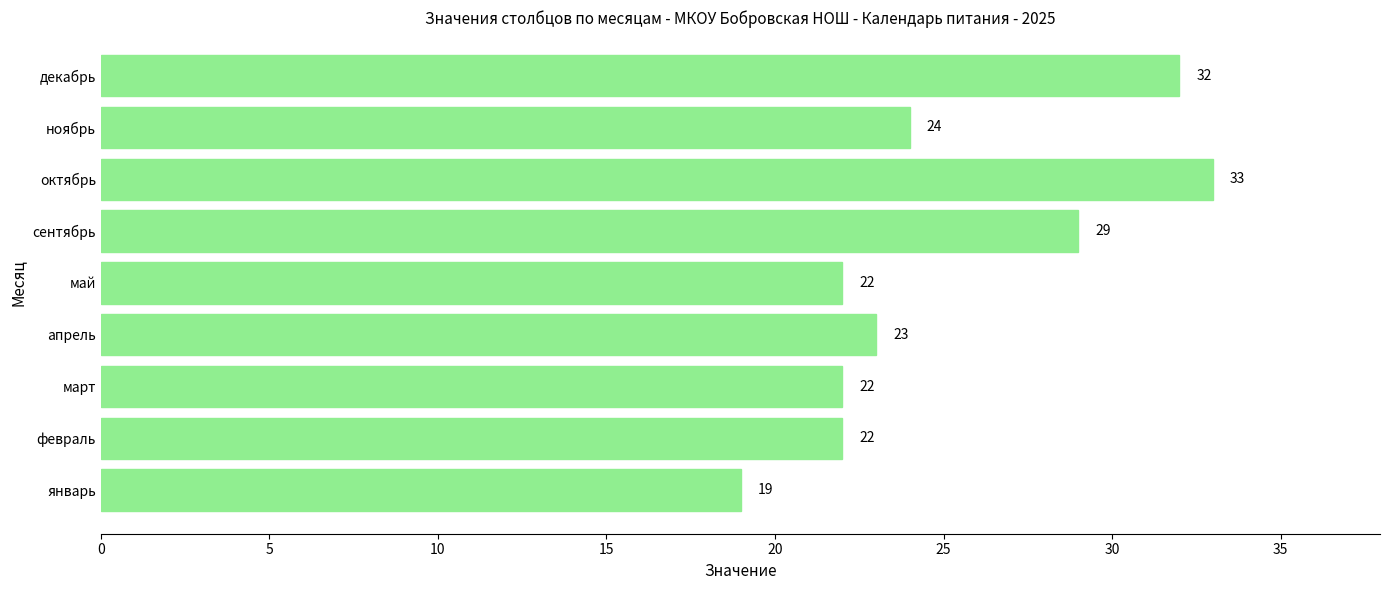

Are the bars grouped side by side (vs. stacked)?

No